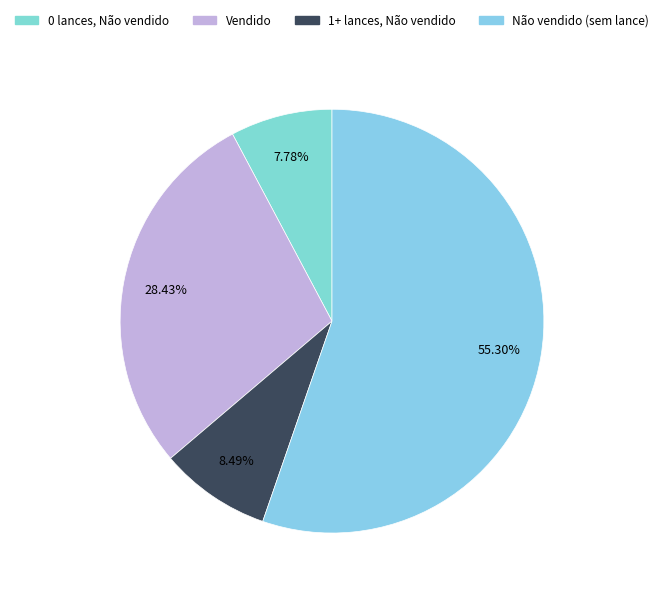

Which slice is the largest?

Não vendido